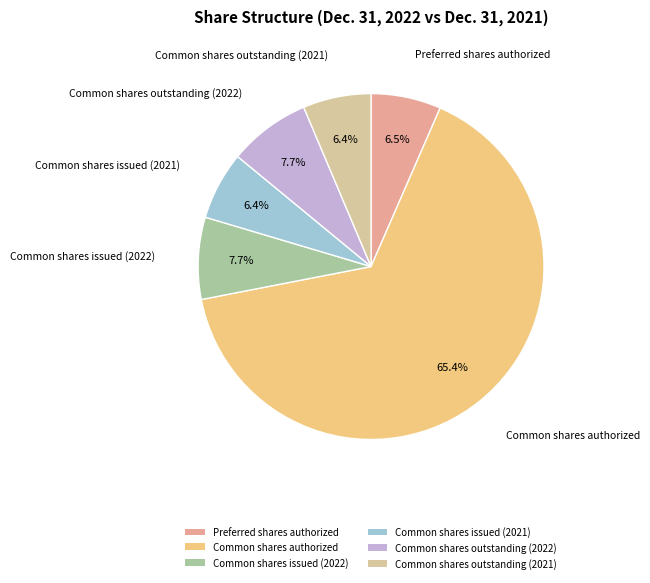

Count the number of slices in the pie.

6